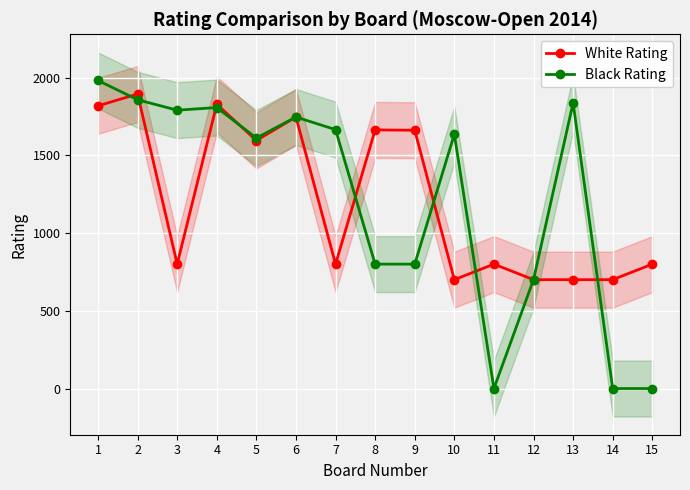

Is it true that Black Rating equals 2840 at 13?

False